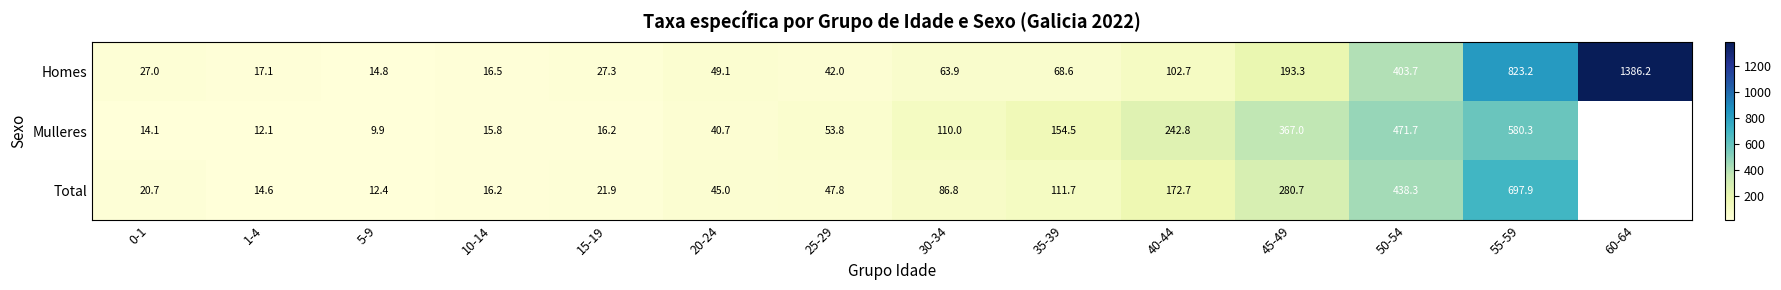

Count the number of data series in this chart.

3